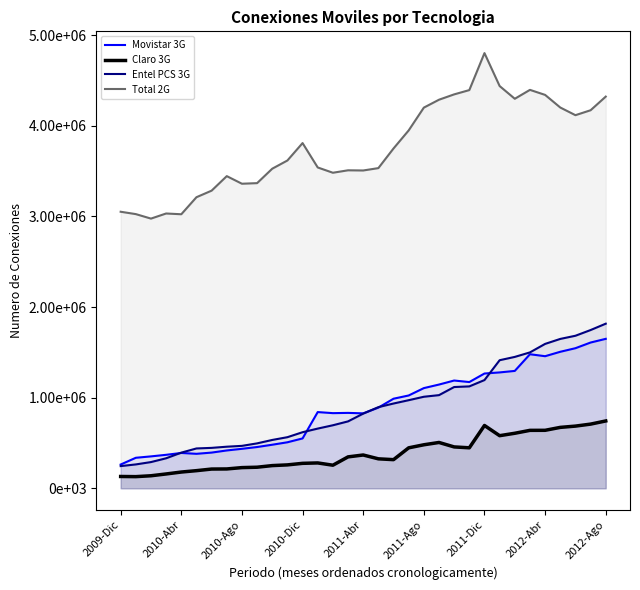

True or false: Claro 3G has a value of 236967 at 2012-Ago.

False